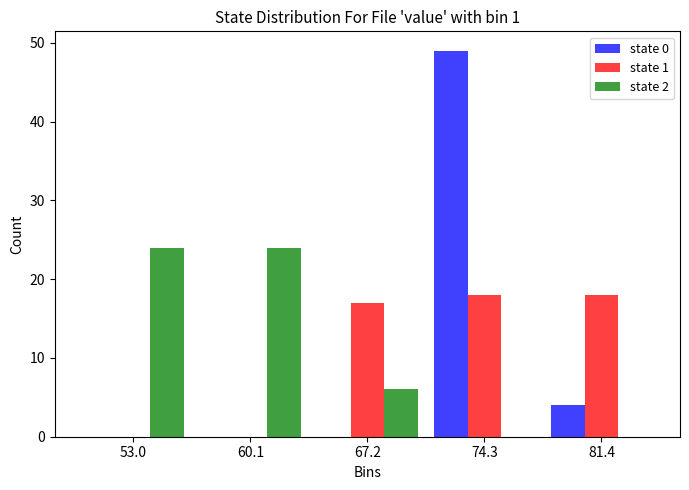

Reading left to right, list every range on the x-axis with the height of the bar of each series over it. Neither the bar edges nor the heights are printed on the chart, so give them approximately, as read against the axes.

49 to 57: state 0=0	state 1=0	state 2=24
57 to 64: state 0=0	state 1=0	state 2=24
64 to 71: state 0=0	state 1=17	state 2=6
71 to 78: state 0=49	state 1=18	state 2=0
78 to 85: state 0=4	state 1=18	state 2=0